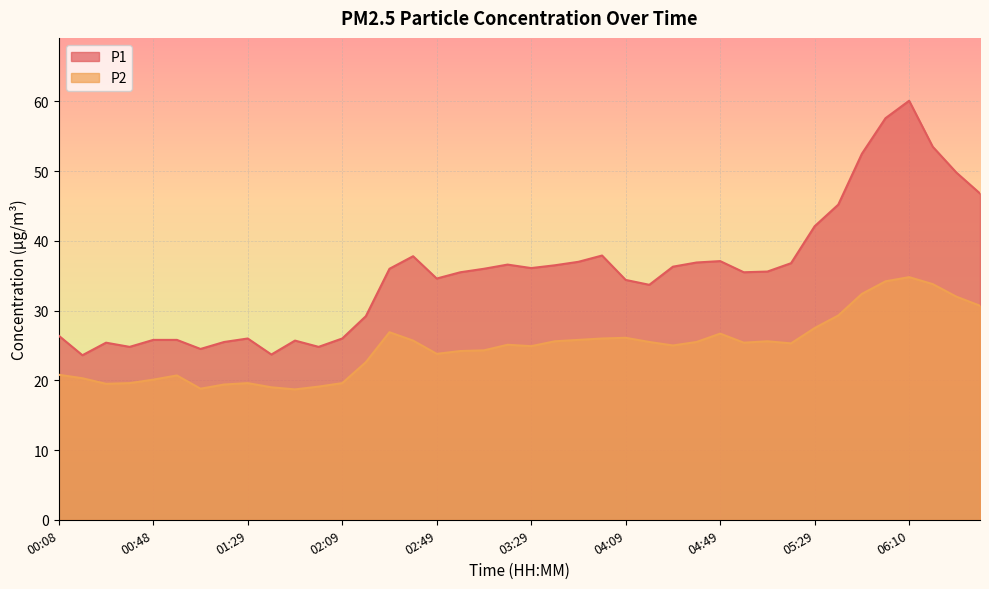

Between 05:29 and 06:30, which series saw the biggest shift?

P1